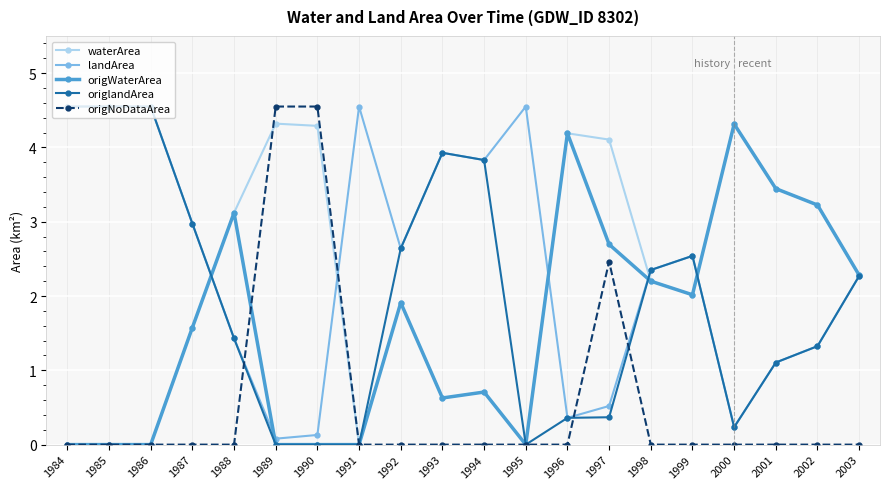

What is the spread (max minus min) of values at 2003?

2.3